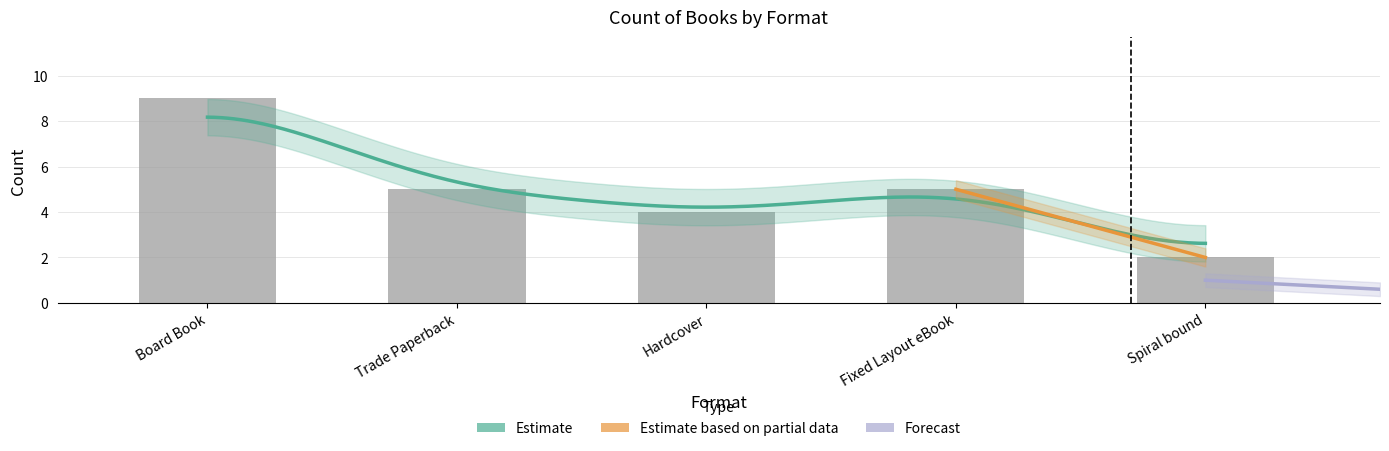

List the labels in order of value, largest first.

Board Book, Trade Paperback, Fixed Layout eBook, Hardcover, Spiral bound